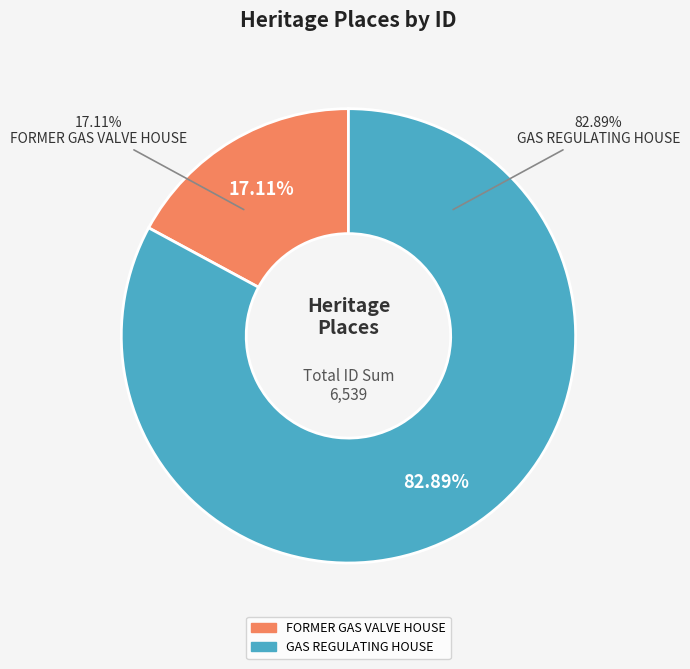

What percentage is NOT represented by GAS REGULATING HOUSE?

17.1%